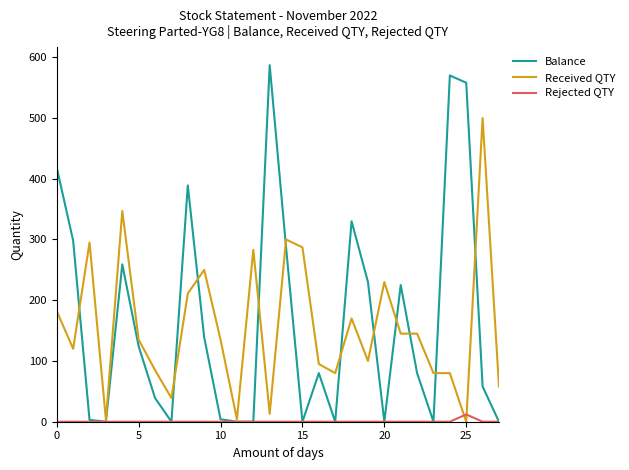

Which series has the largest range (max minus min)?

Balance